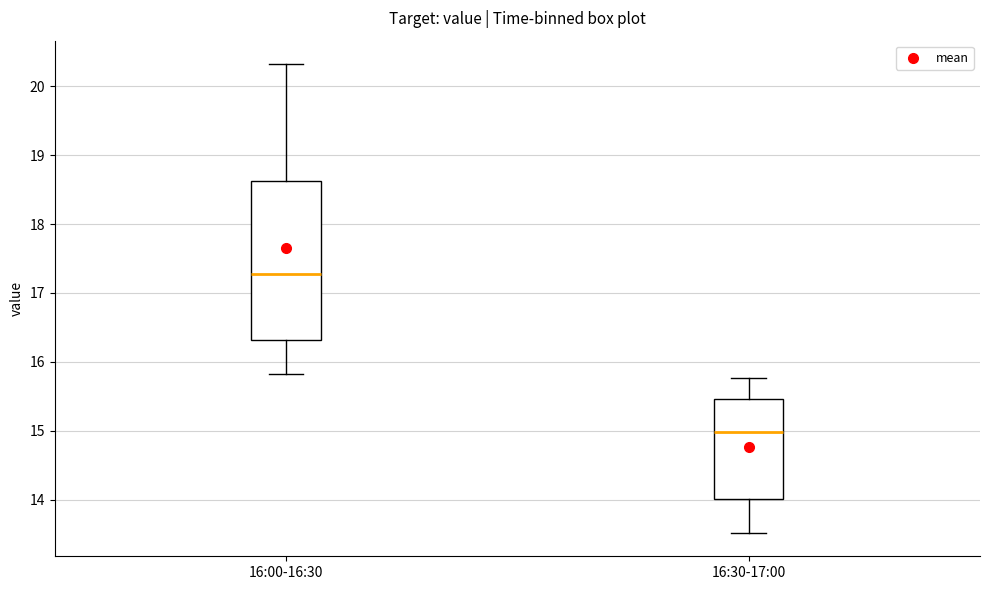

Which box has the lowest median line?

16:30-17:00